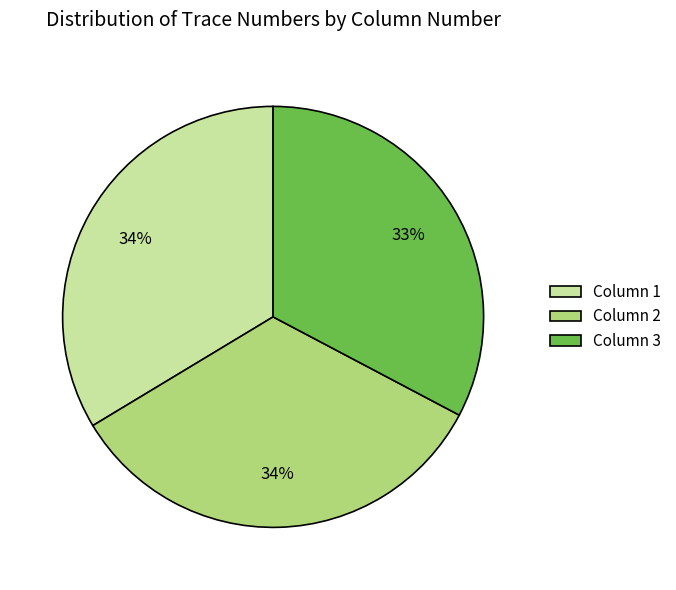

How many segments does this pie chart have?

3